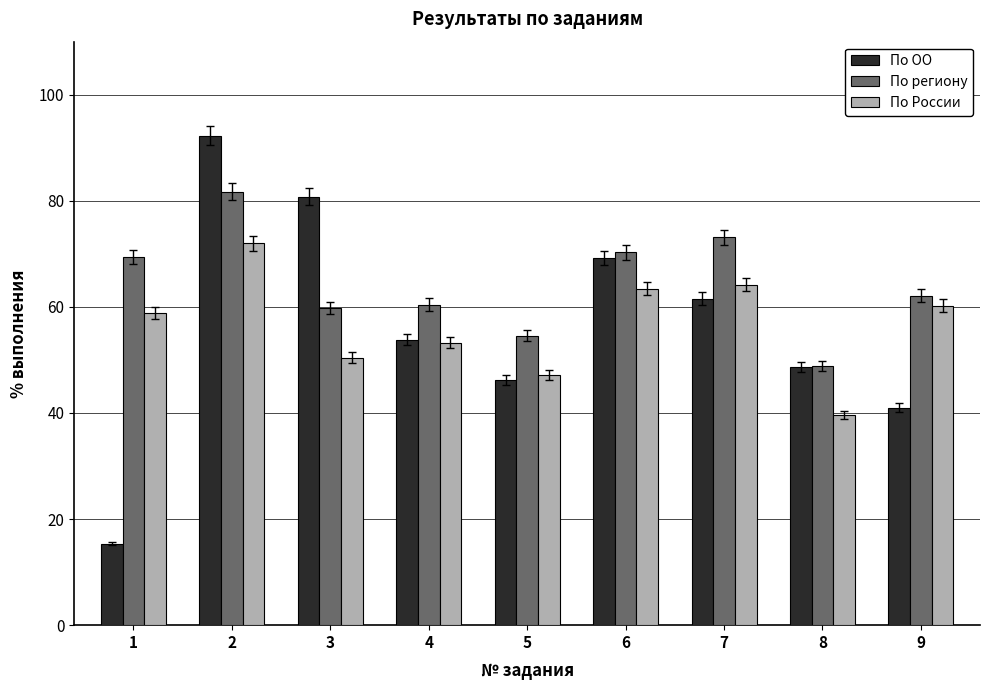

How many values in the По ОО series are below 53?

4